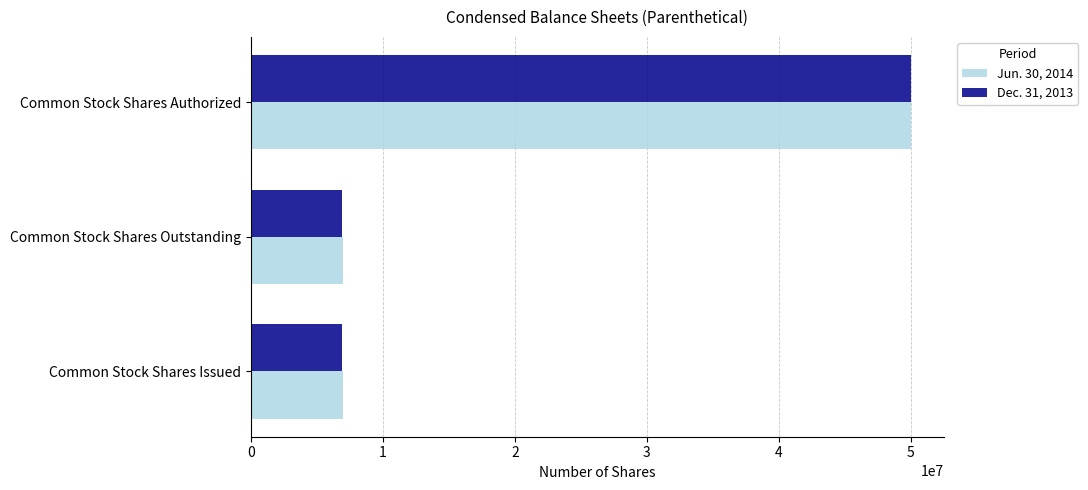

Which series has the widest spread of values?

Dec. 31, 2013